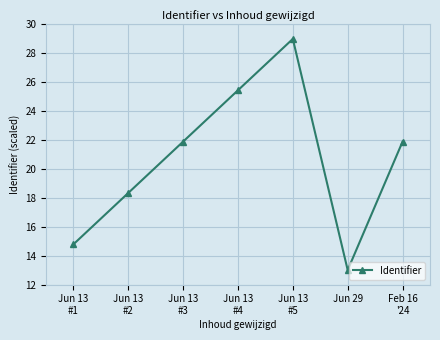

The chart shows a value of 13.0 at Jun 29. True or false?

True